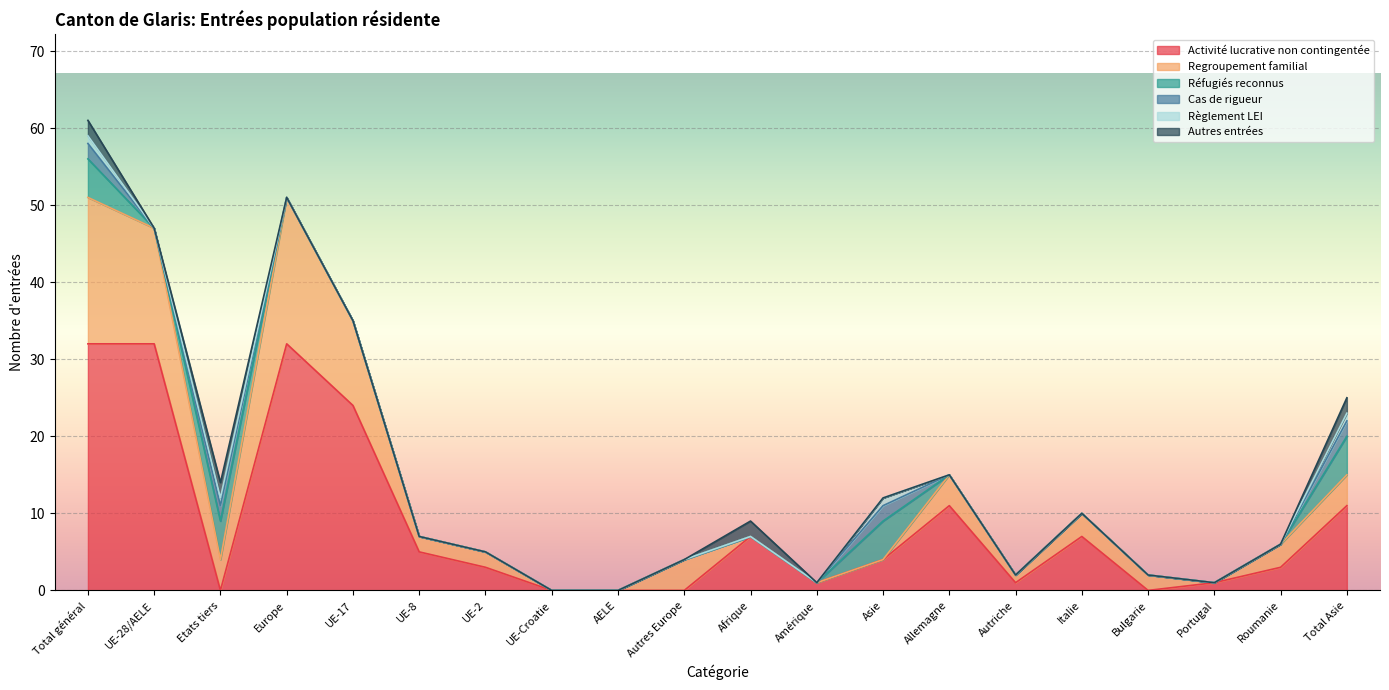

At how many categories does at least one series exceed 4?

11